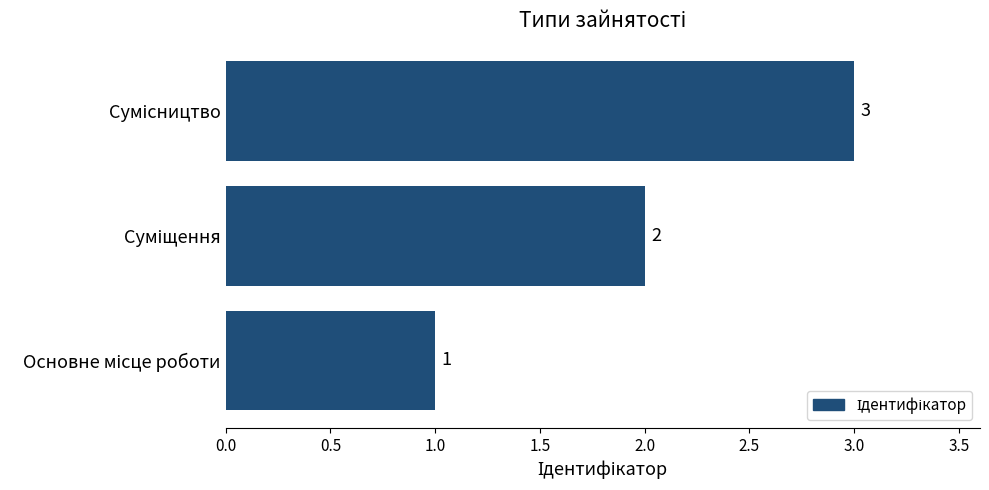

Are the bars grouped side by side (vs. stacked)?

No